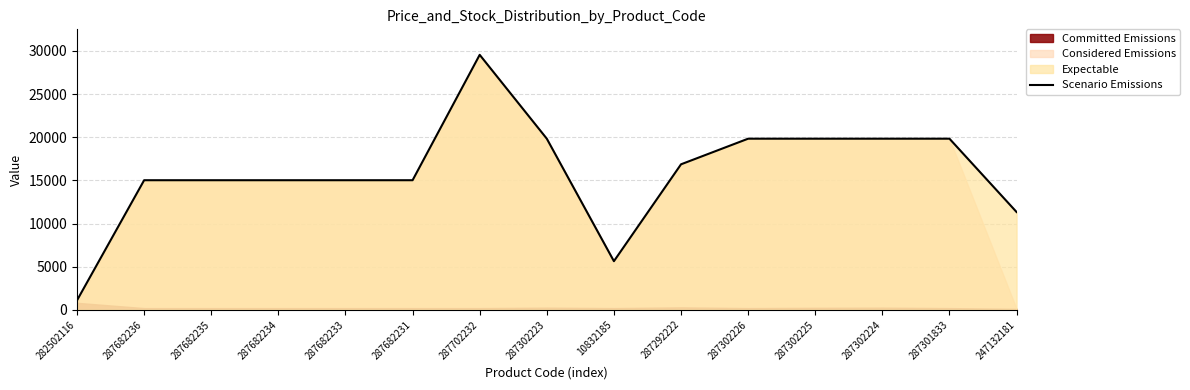

How many interior local peaks (higher than both neighbors) does the data have?

1